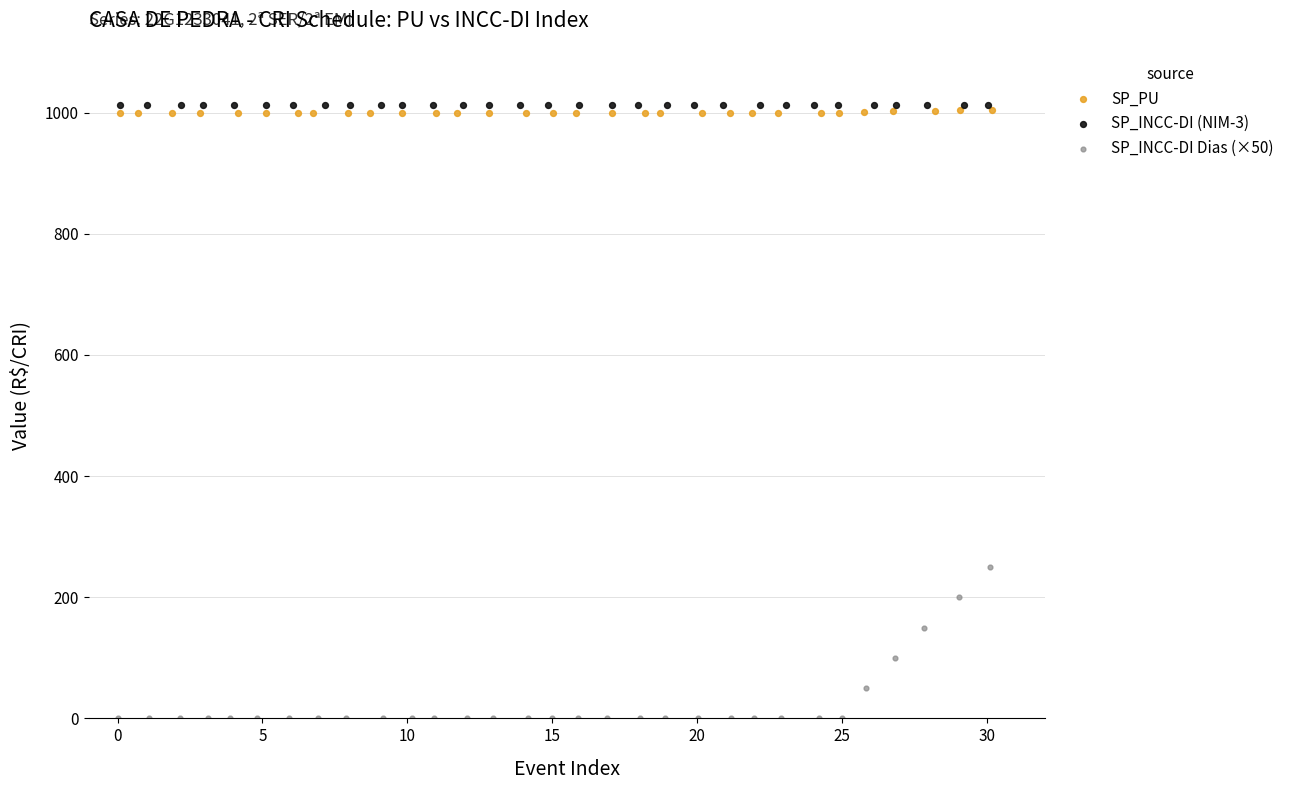

Which series reaches the minimum Y coordinate?

SP_INCC-DI Dias (×50)